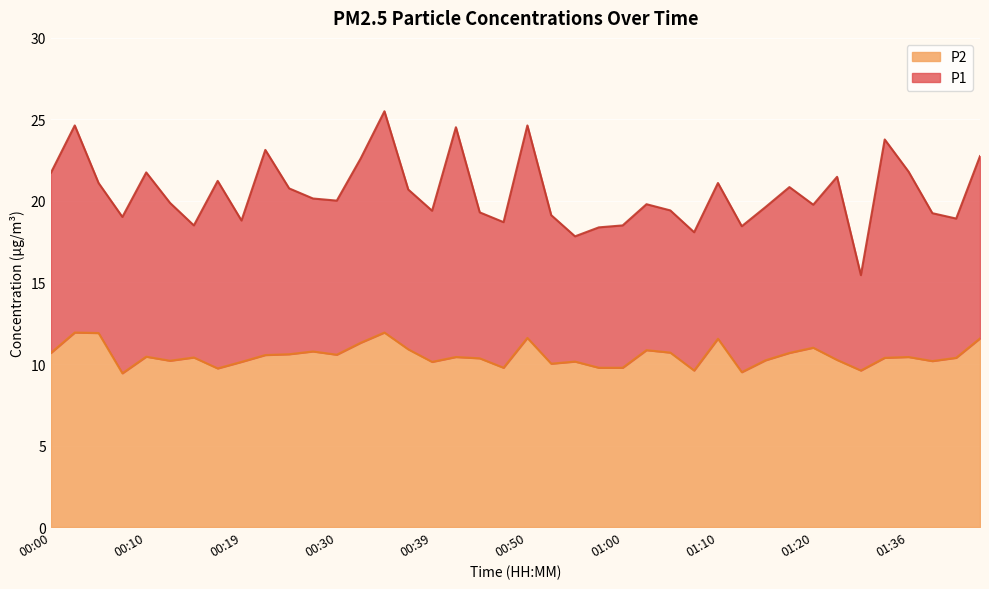

What is the minimum value for P2?

9.4